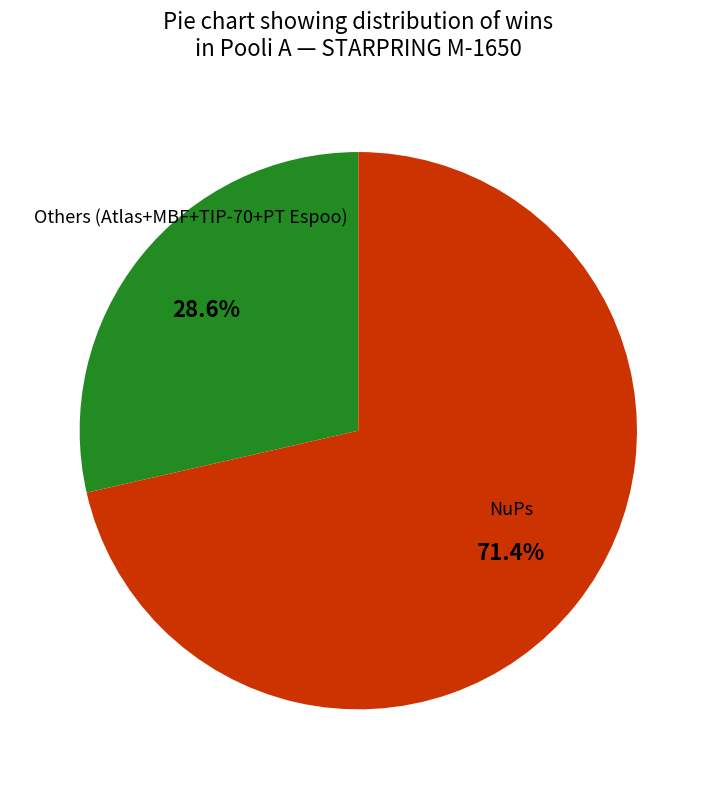

Is there any slice that represents more than half of the pie?

Yes